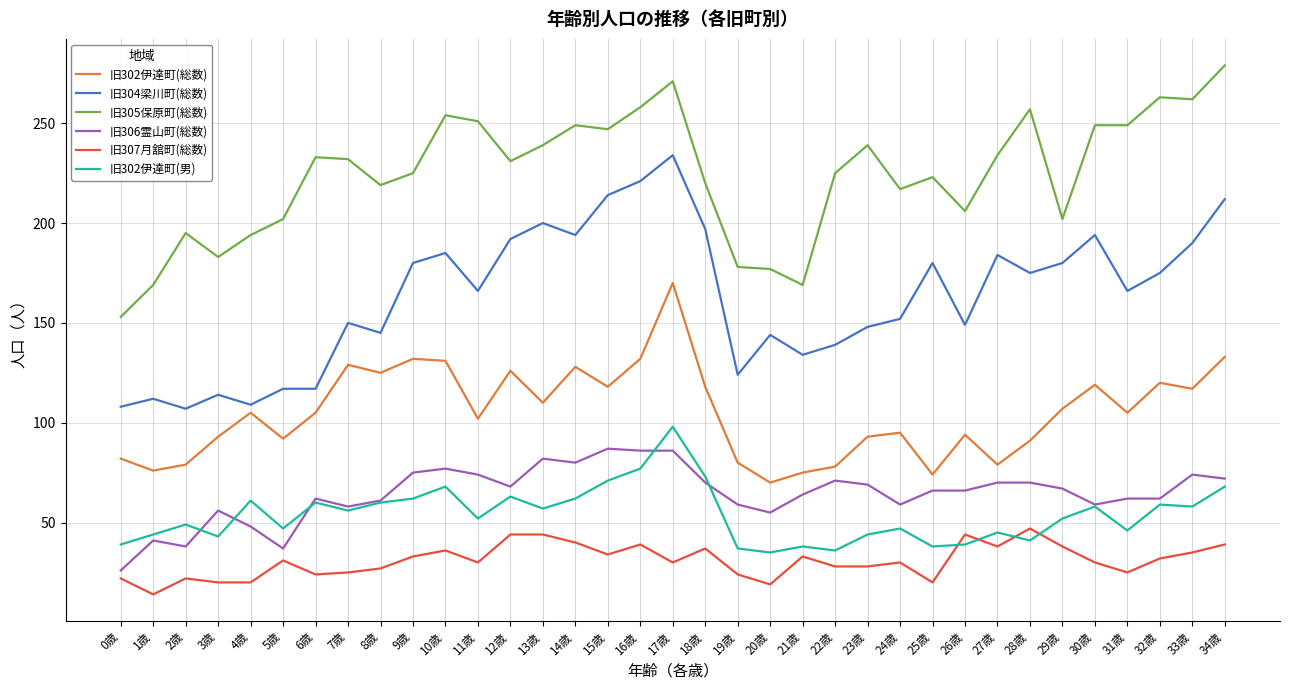

What is the sum of all 旧304梁川町(総数) values?

5708